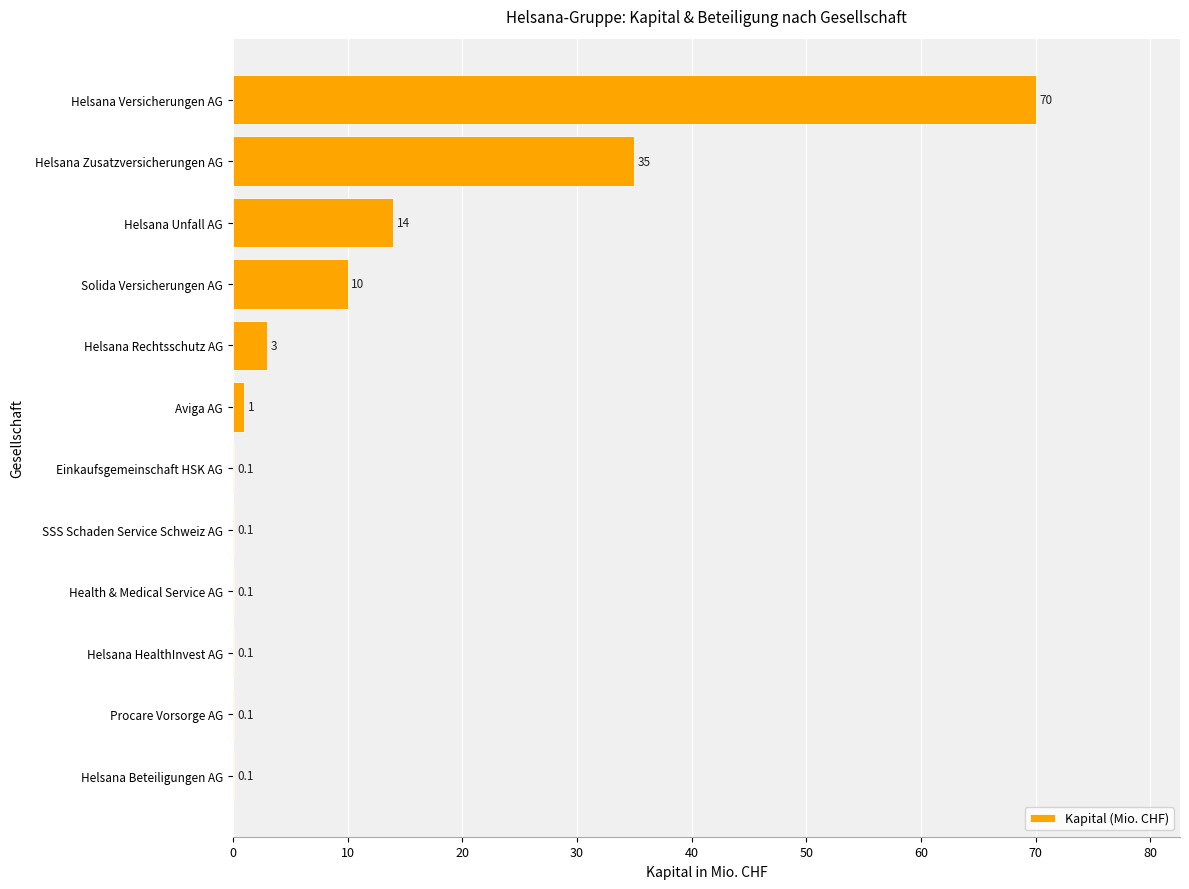

What is the greatest value displayed?

70.0